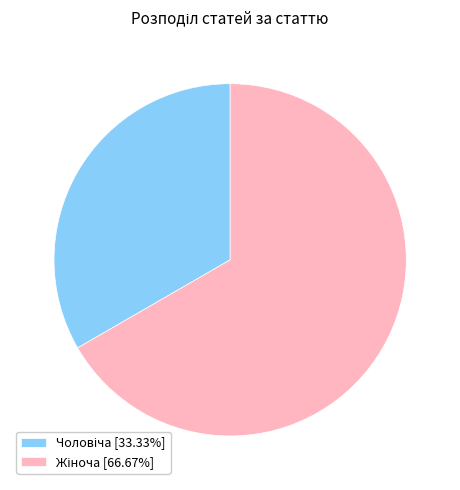

Does any single category account for the majority?

Yes